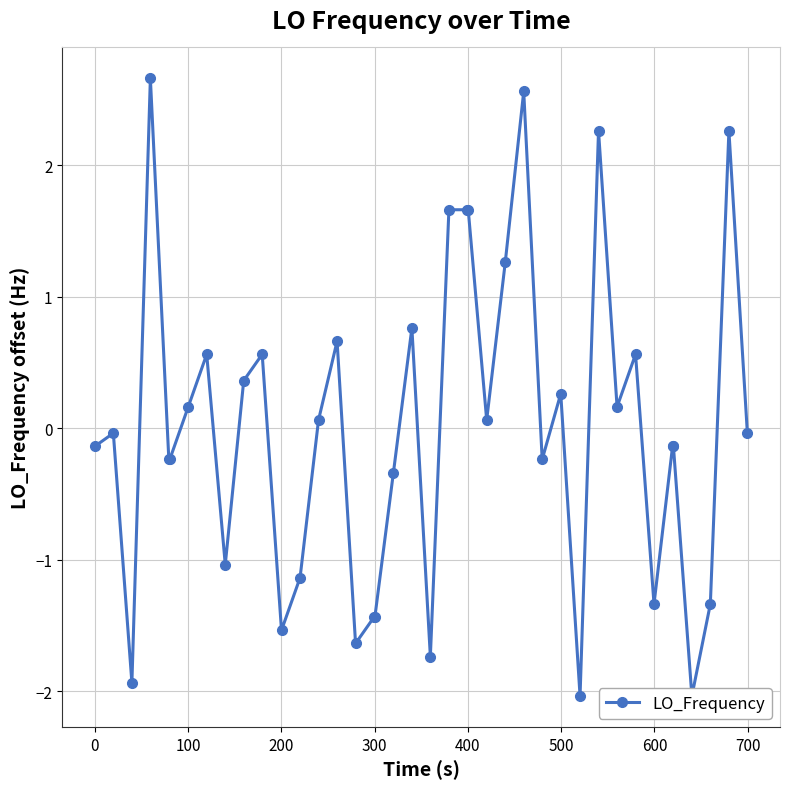

How many lines are shown in the chart?

1